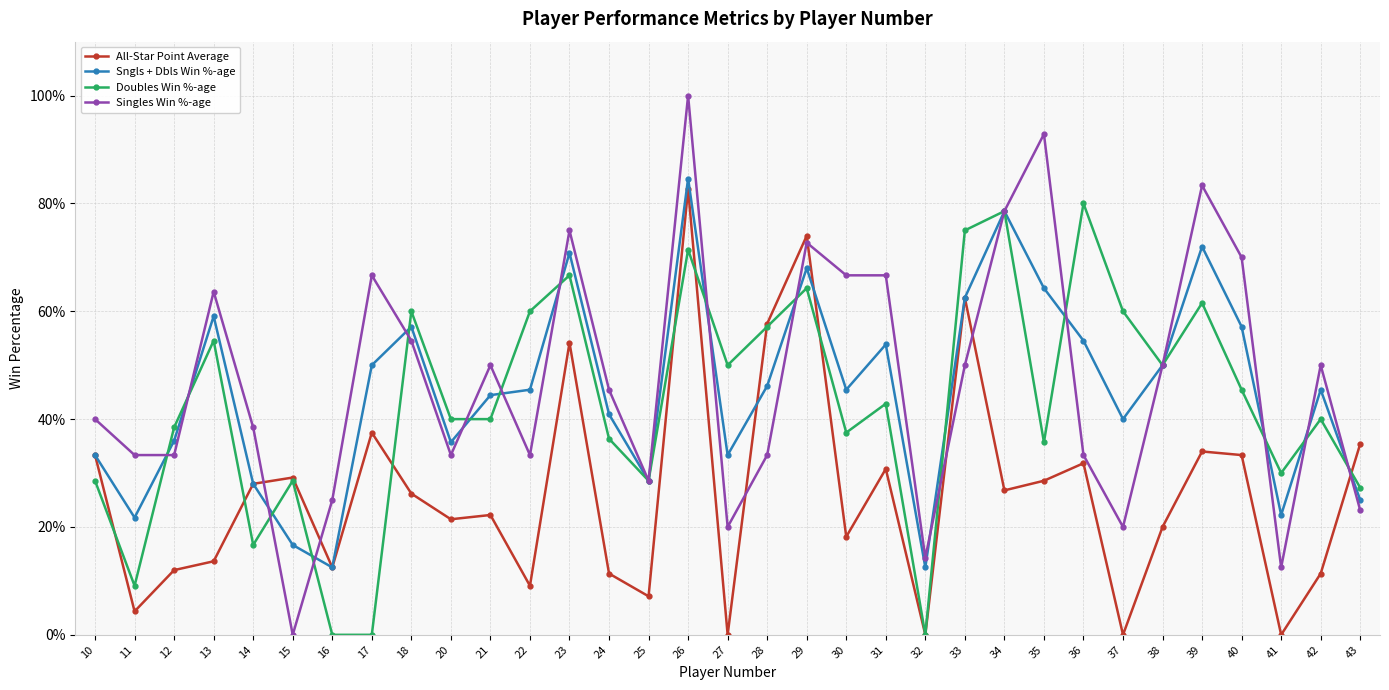

Where do Sngls + Dbls Win %-age and Doubles Win %-age first cross each other?

11 and 12